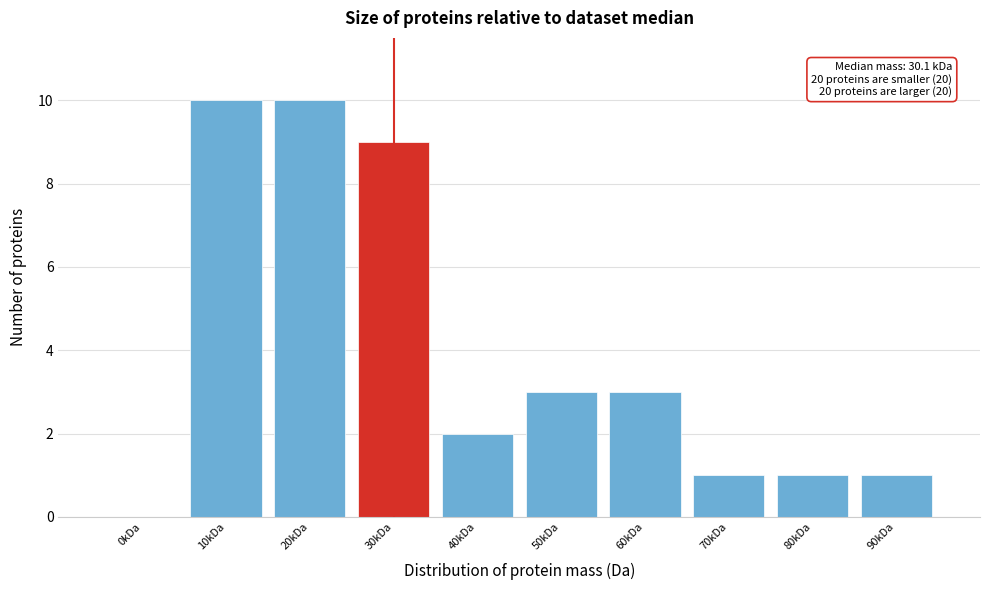

Reading left to right, what are all the values shown in this chart?

0kDa=0	10kDa=10	20kDa=10	30kDa=9	40kDa=2	50kDa=3	60kDa=3	70kDa=1	80kDa=1	90kDa=1